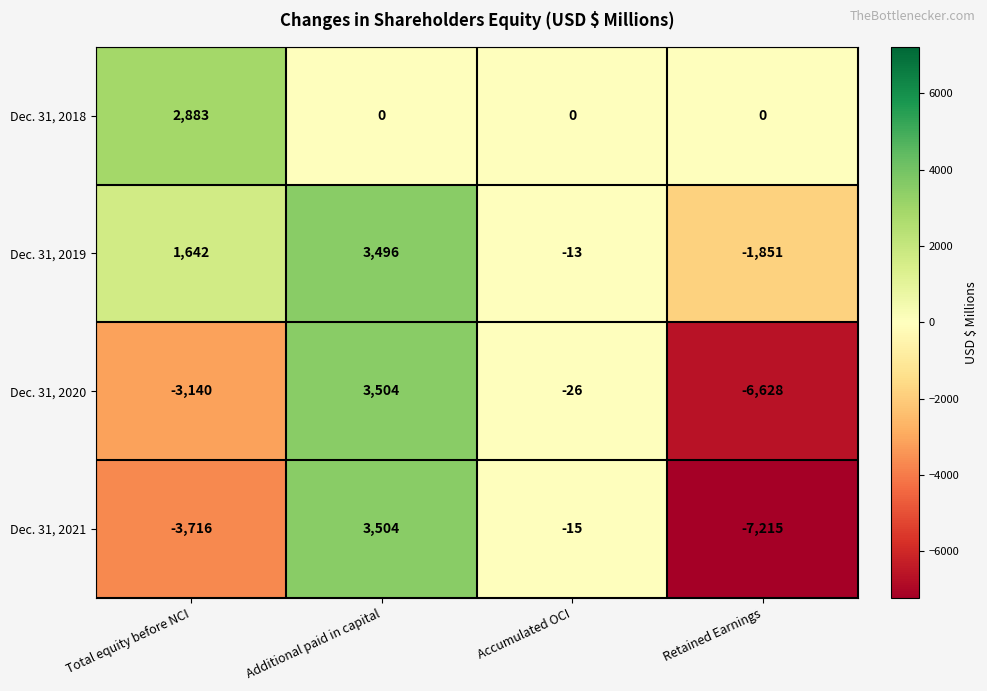

Where is Dec. 31, 2021 nearest to the value -1855?

Accumulated OCI